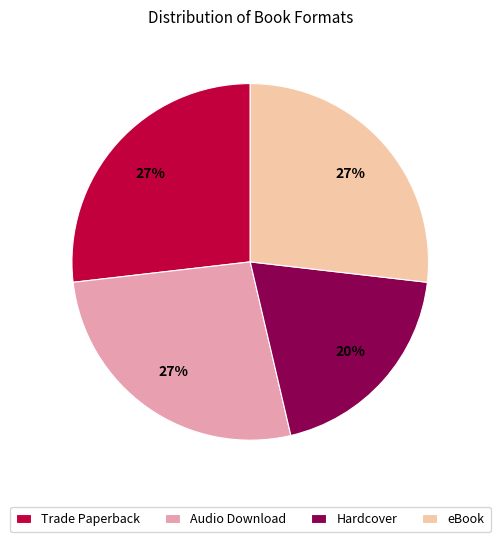

To the nearest percent, what is the difference between the largest and smallest slice percentages?

7%